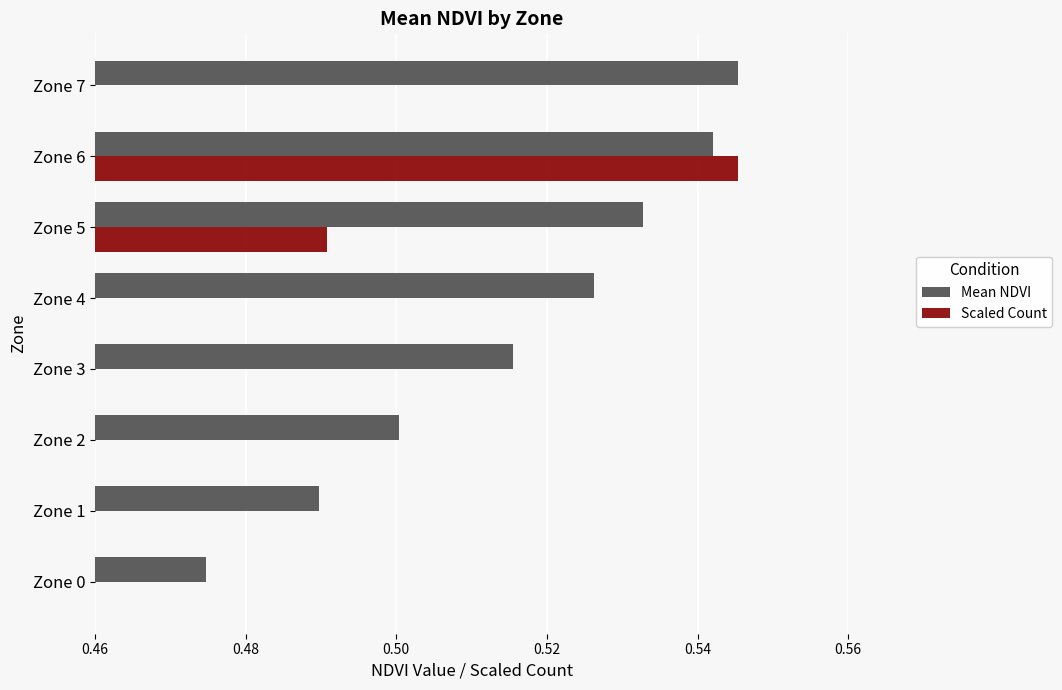

How many data points does each series have?

8